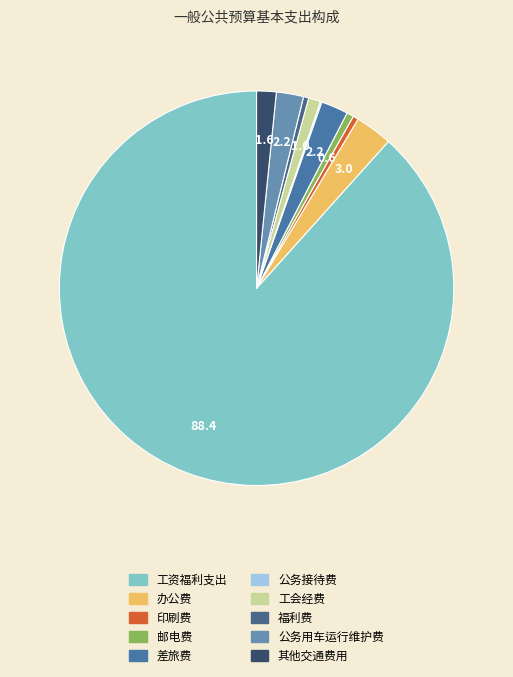

To the nearest percent, what is the difference between the 办公费 and 印刷费 slice percentages?

3%